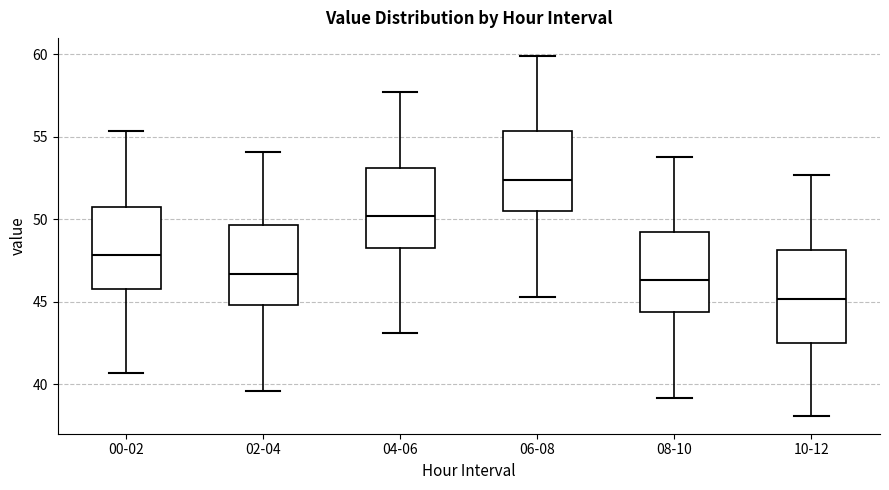

Reading left to right, transcribe this box plot: for each box, give where its median line is, the range the box spans, and where its two whiskers end, as read against the y-axis. The values are not printed on the chart, so give them approximately, as read against the axis.

00-02: median 48.0, box 46.0 to 50.5, whiskers 40.5 to 55.5
02-04: median 46.5, box 45.0 to 49.5, whiskers 39.5 to 54.0
04-06: median 50.0, box 48.5 to 53.0, whiskers 43.0 to 57.5
06-08: median 52.5, box 50.5 to 55.5, whiskers 45.5 to 60.0
08-10: median 46.5, box 44.5 to 49.0, whiskers 39.0 to 54.0
10-12: median 45.0, box 42.5 to 48.0, whiskers 38.0 to 52.5